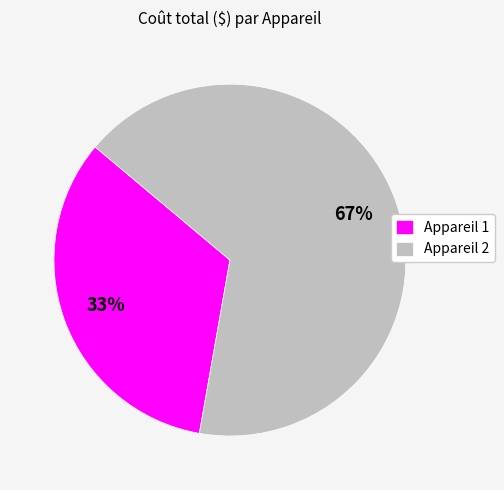

What percentage is the Appareil 1 slice, to the nearest percent?

33%